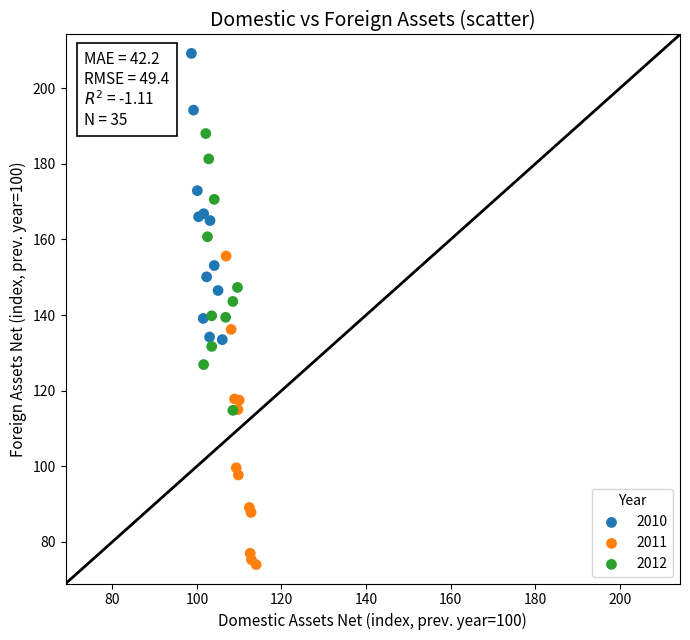

Which series has the widest spread of Y values?

2011